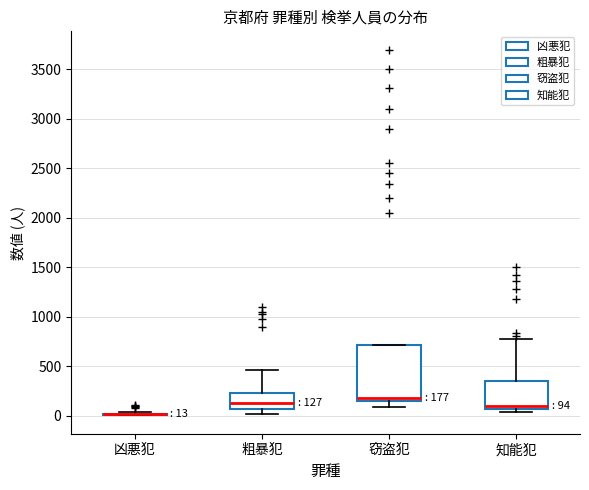

Comparing the boxes themselves (not the whiskers), which one is the tallest?

窃盗犯